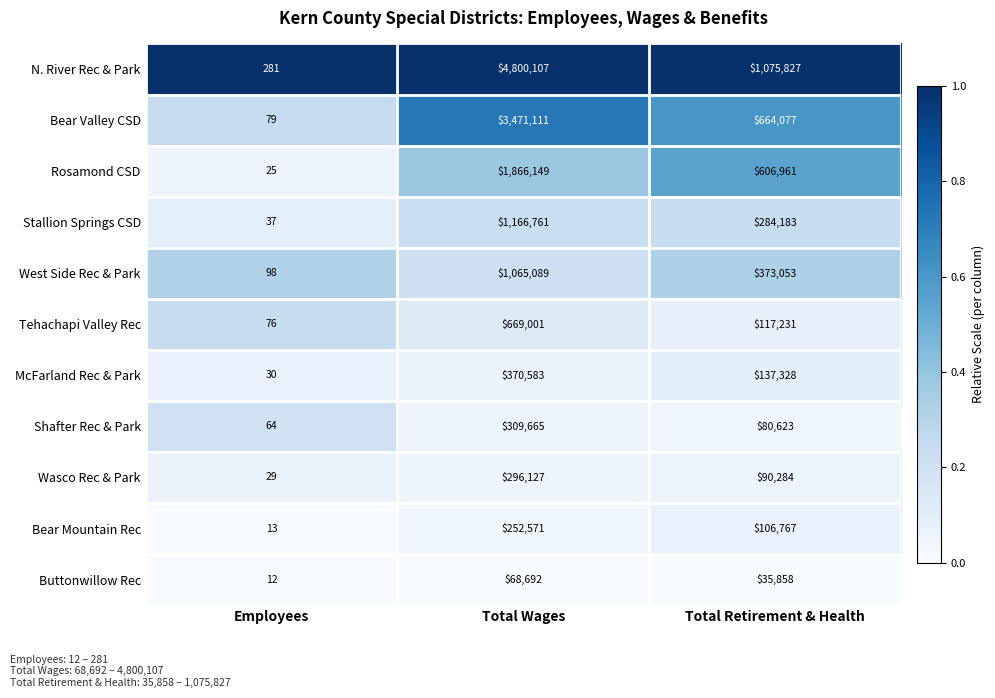

What is the difference between the maximum and minimum values in the Stallion Springs CSD series?

1166724